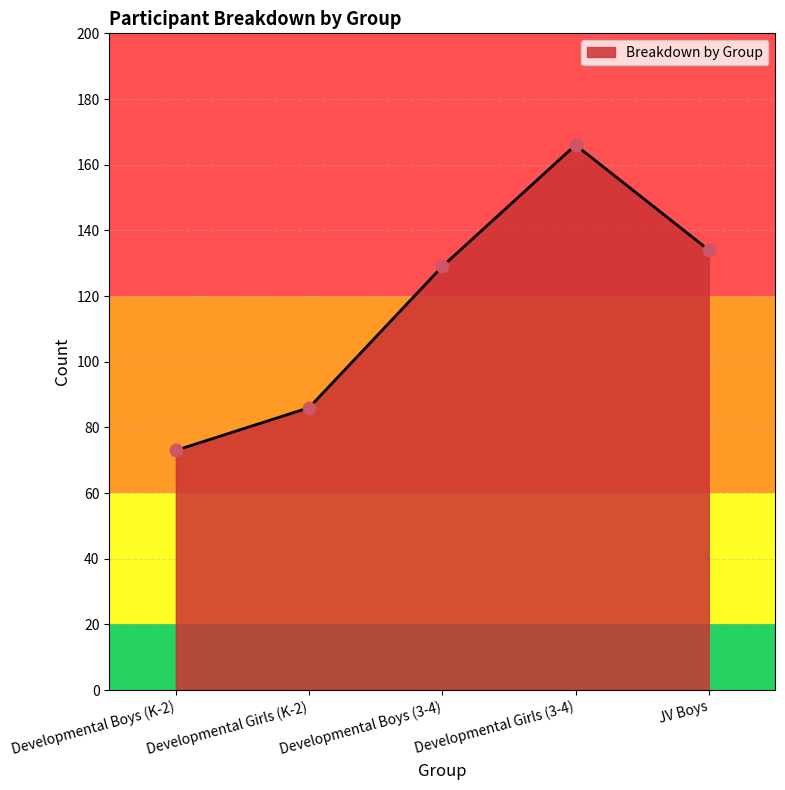

What is the change in value from Developmental Boys (K-2) to Developmental Girls (K-2)?

+13